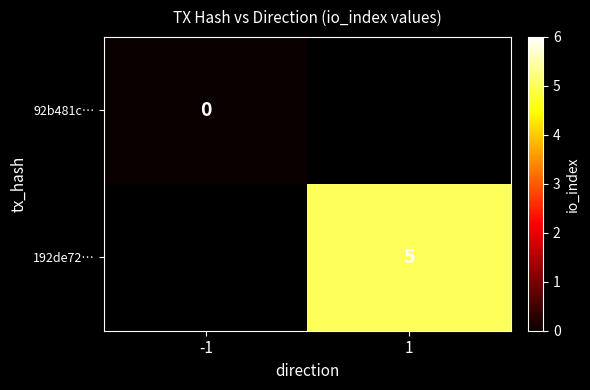

At which category does the chart reach its peak across all series?

1